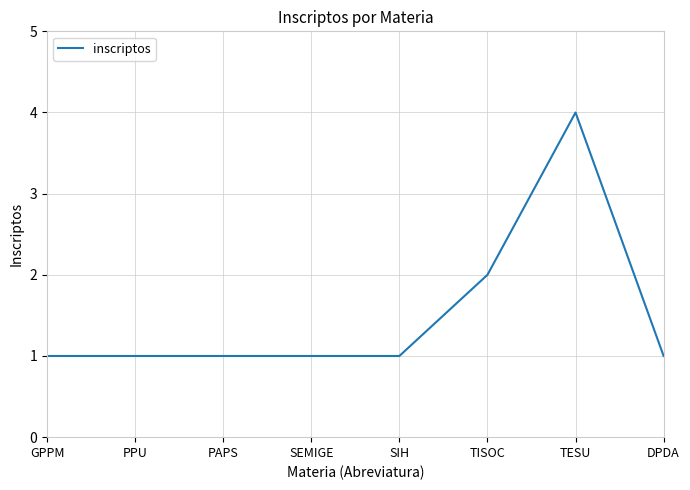

What position from the right is GPPM?

8